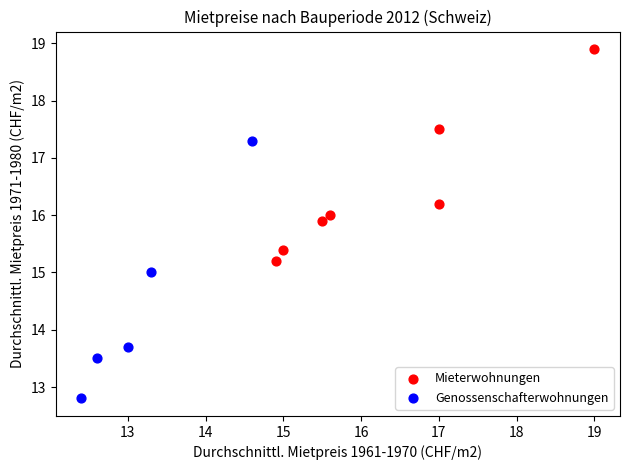

Which series reaches the maximum Y coordinate?

Mieterwohnungen